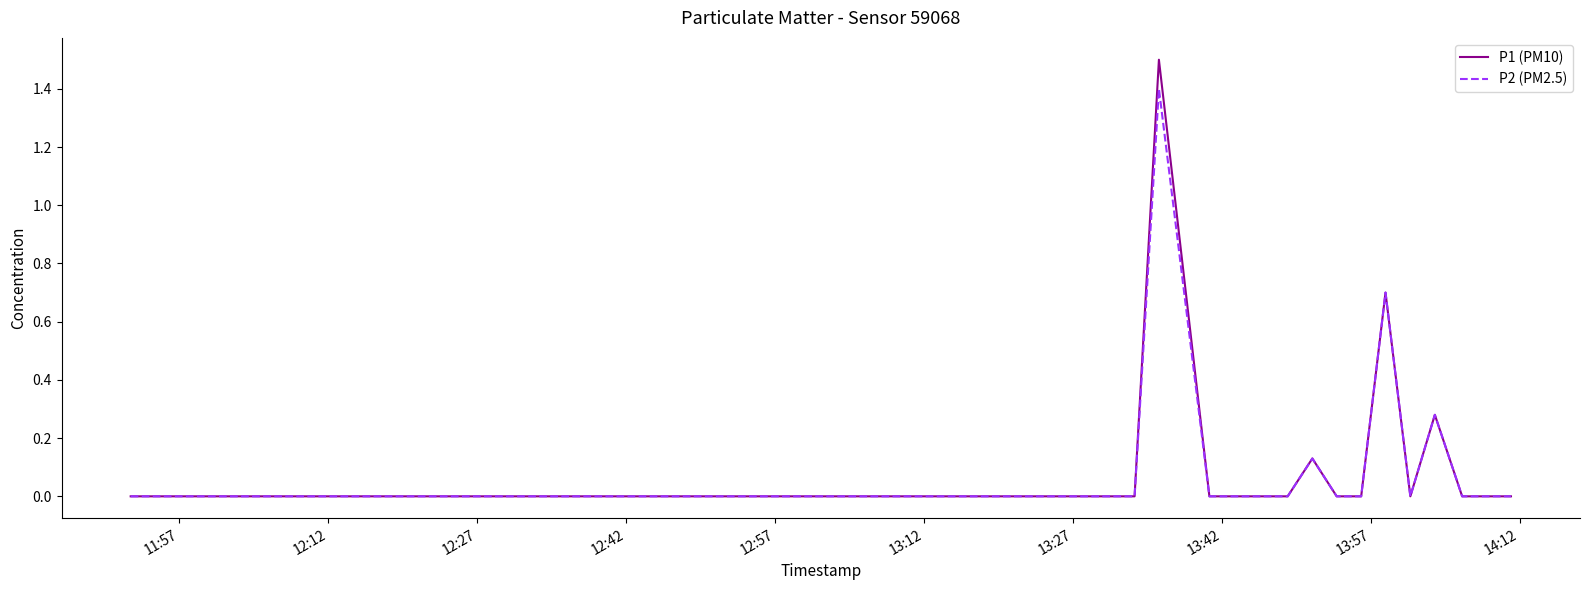

What is the difference between the maximum and second lowest values in the P2 (PM2.5) series?

1.4